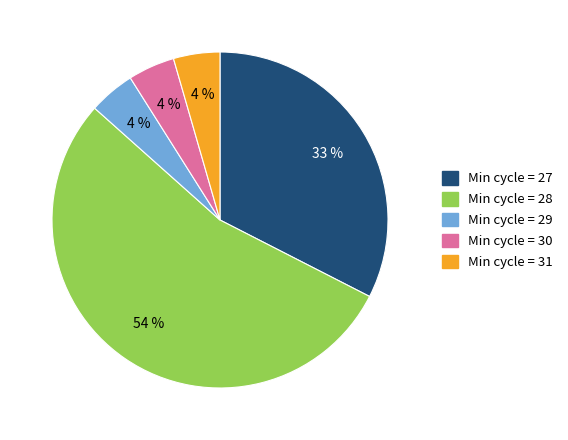

How many slices are in this pie chart?

5